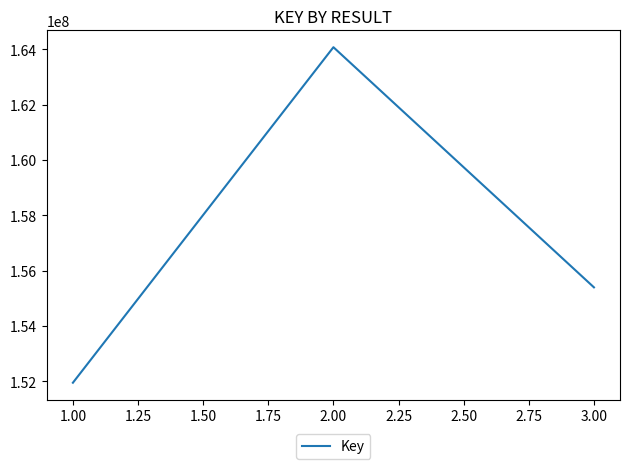

List the labels in order of value, largest first.

2.00, 3.00, 1.00